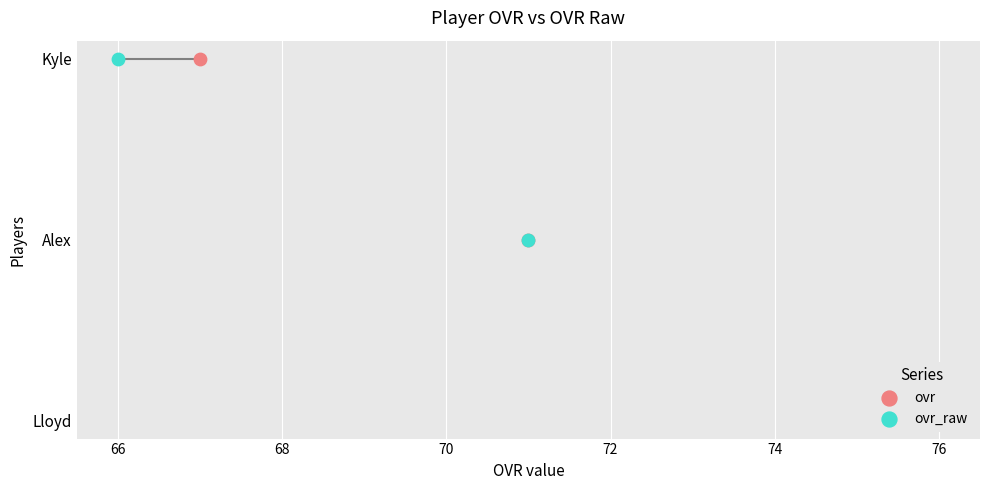

Which series has the largest total across all categories?

ovr